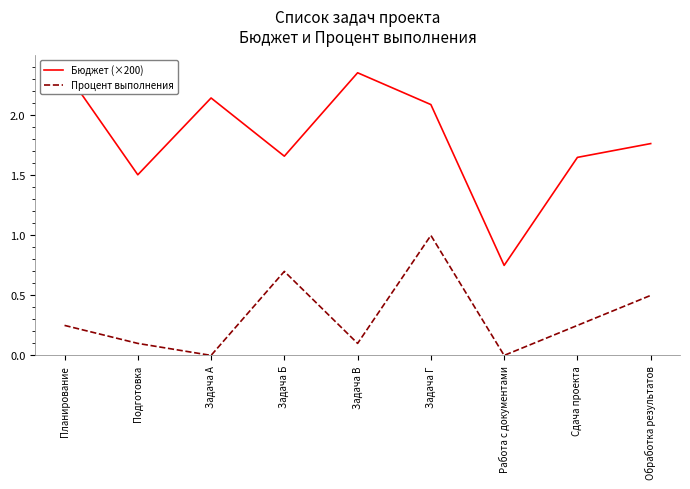

What position from the left is Задача В?

5